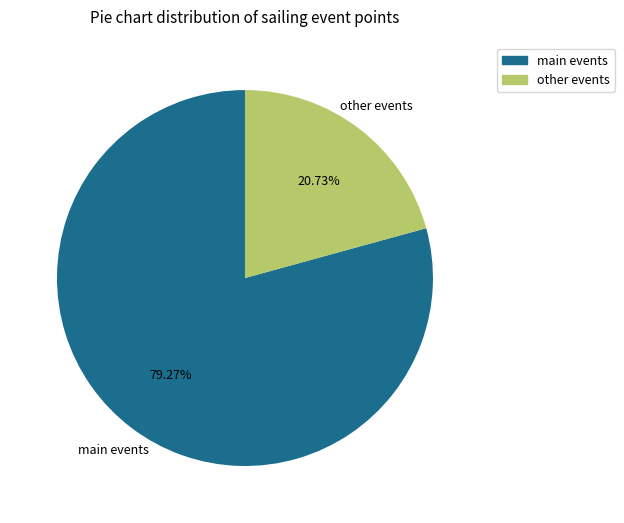

Is there any slice that represents more than half of the pie?

Yes